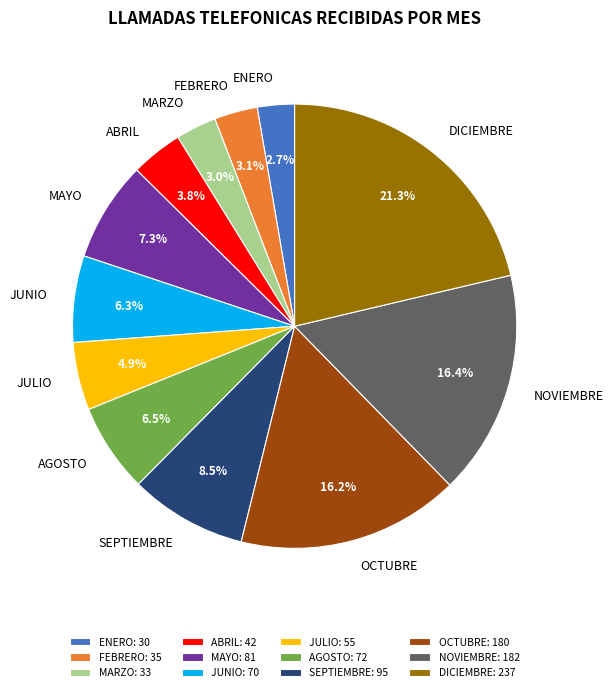

To the nearest percent, what percentage of the pie is ABRIL?

4%